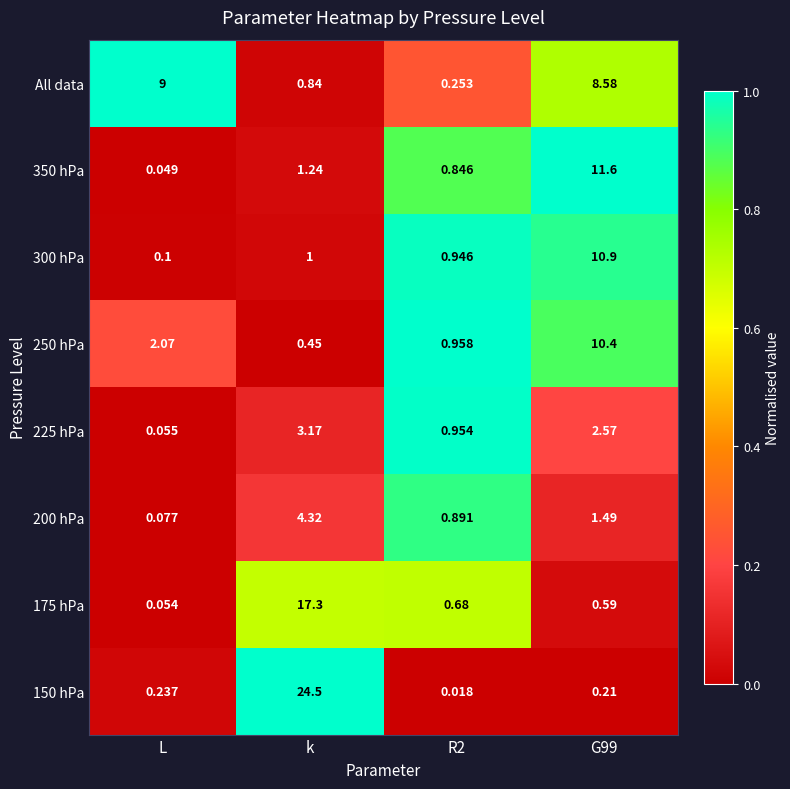

At which label does All data first exceed 8?

L